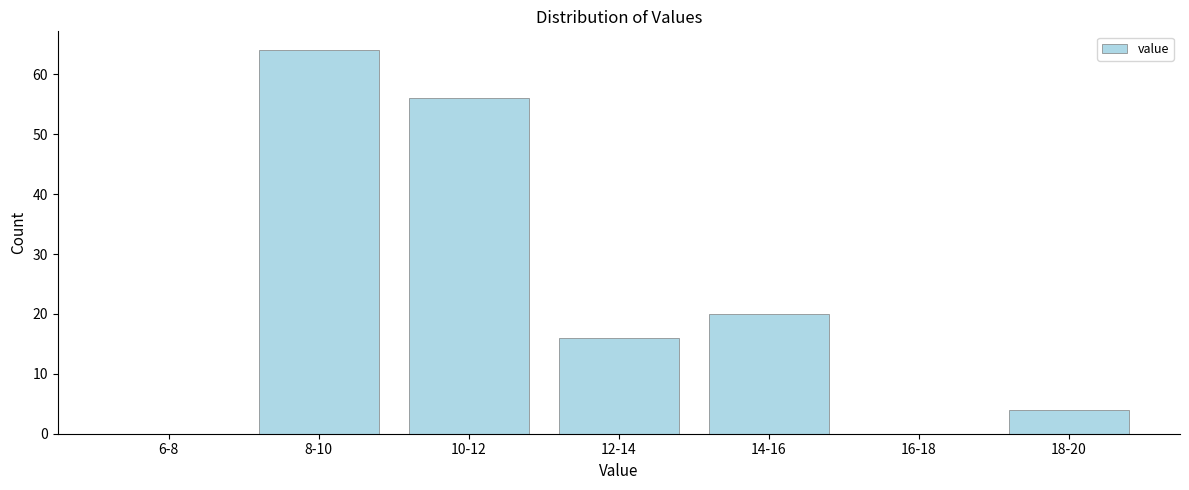

Reading left to right, transcribe all the data shown in this chart.

6-8=0	8-10=64	10-12=56	12-14=16	14-16=20	16-18=0	18-20=4